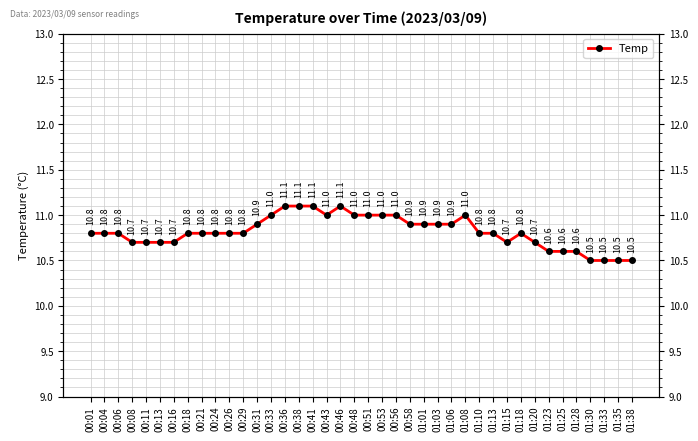

What is the label of the 3rd point from the right?

01:33